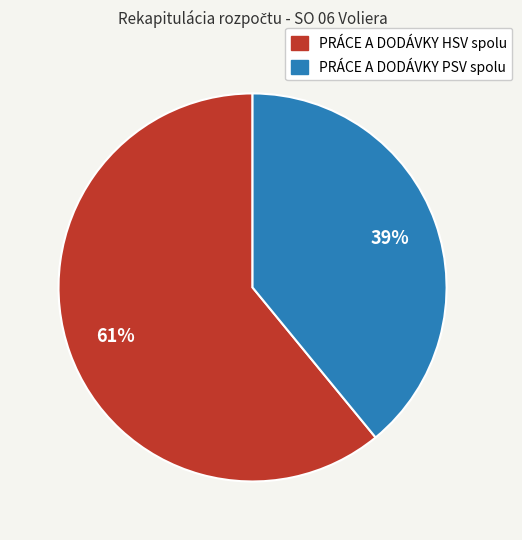

What percentage is the PRÁCE A DODÁVKY HSV spolu slice, to the nearest percent?

61%